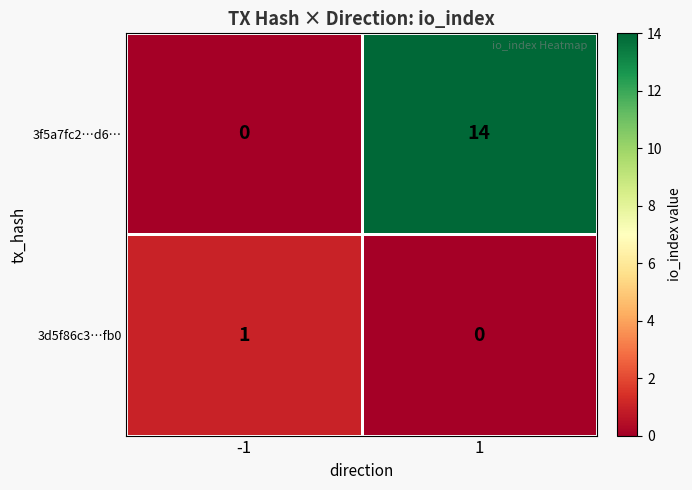

Is the value of 3d5f86c3…fb0 at 1 greater than the value of 3f5a7fc2…d6… at 1?

No